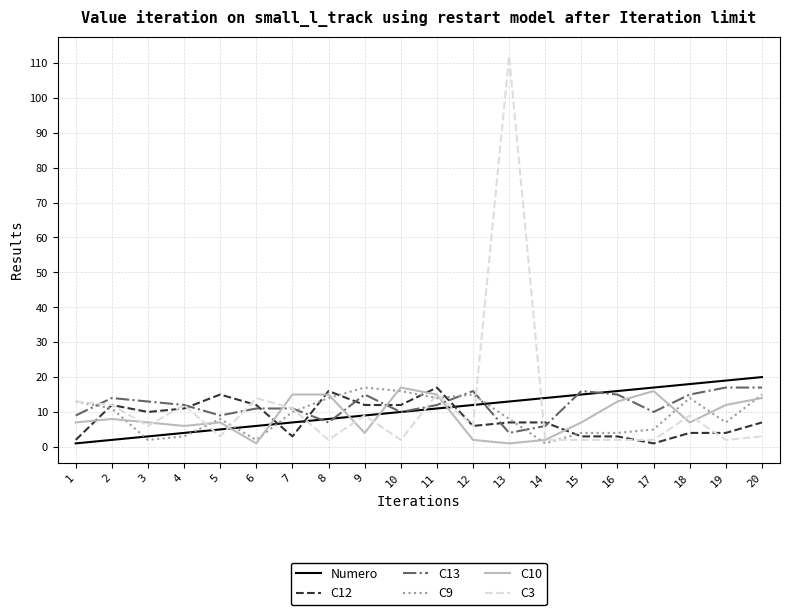

At which category does C9 reach its first local peak?

5